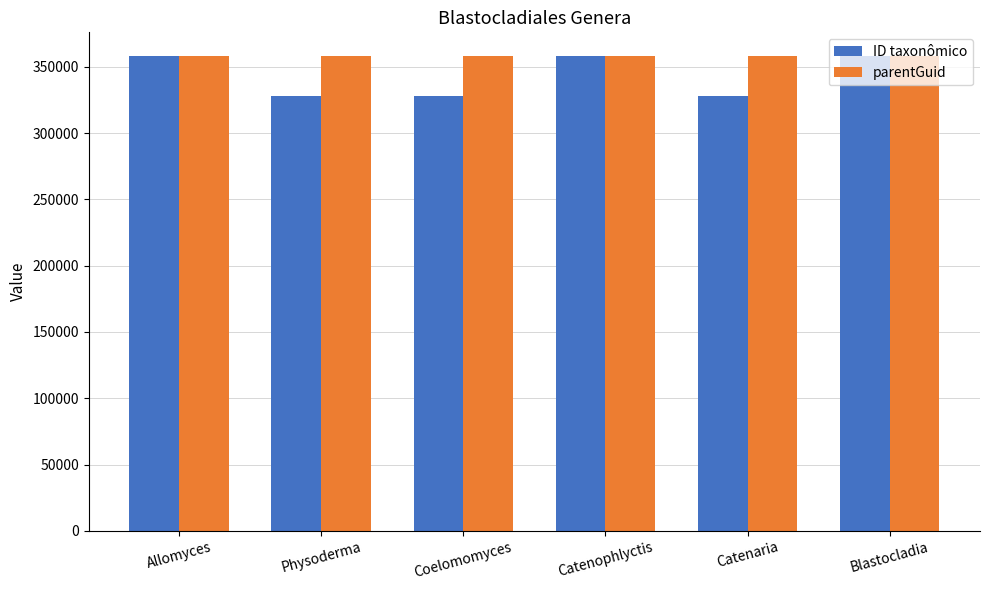

What is the total value across all series at Physoderma?

685924